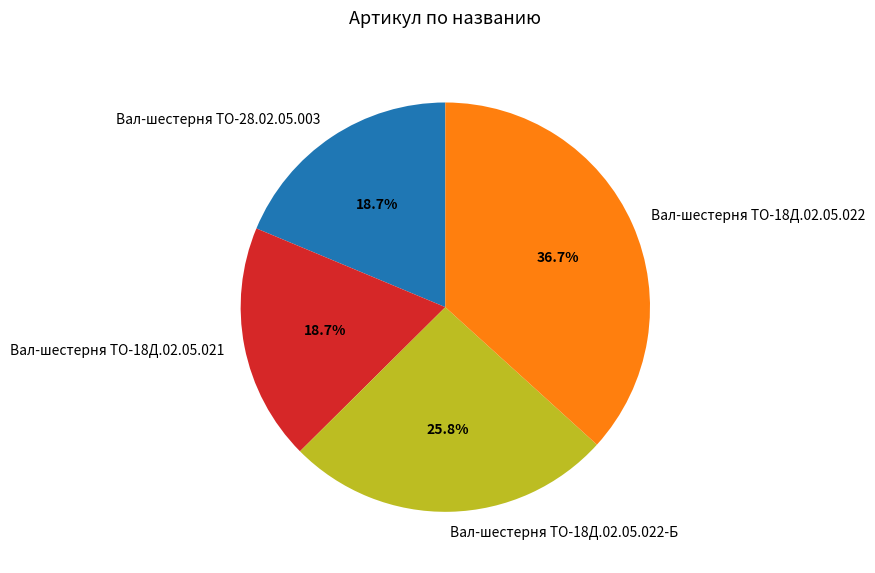

To the nearest percent, what is the difference between the largest and smallest slice percentages?

18%